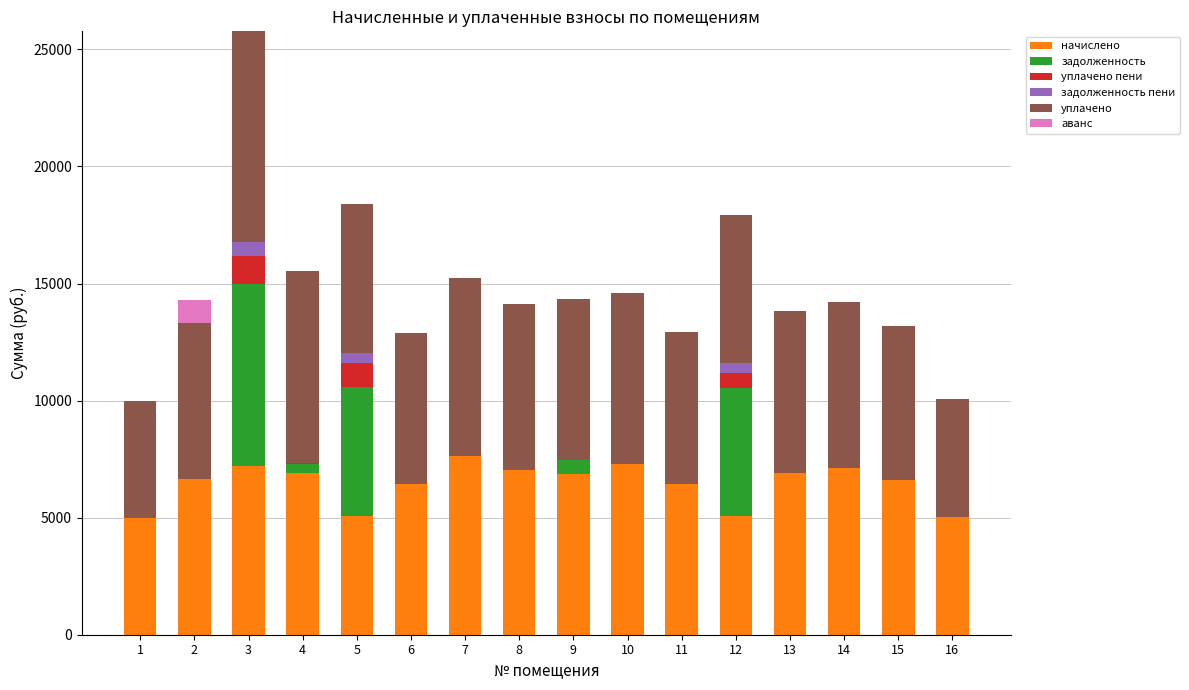

At which category is the sum across all series the highest?

3